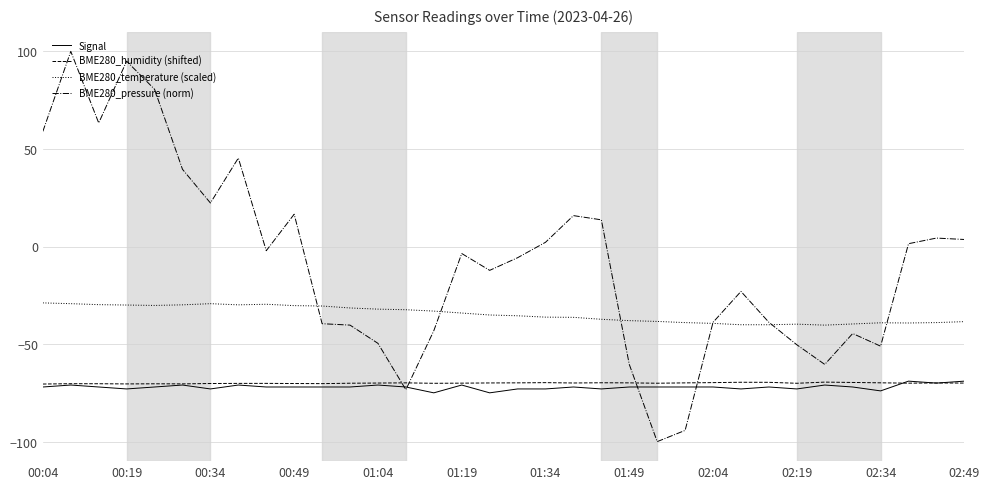

What is the average value of the BME280_pressure (norm) series?

-7.9